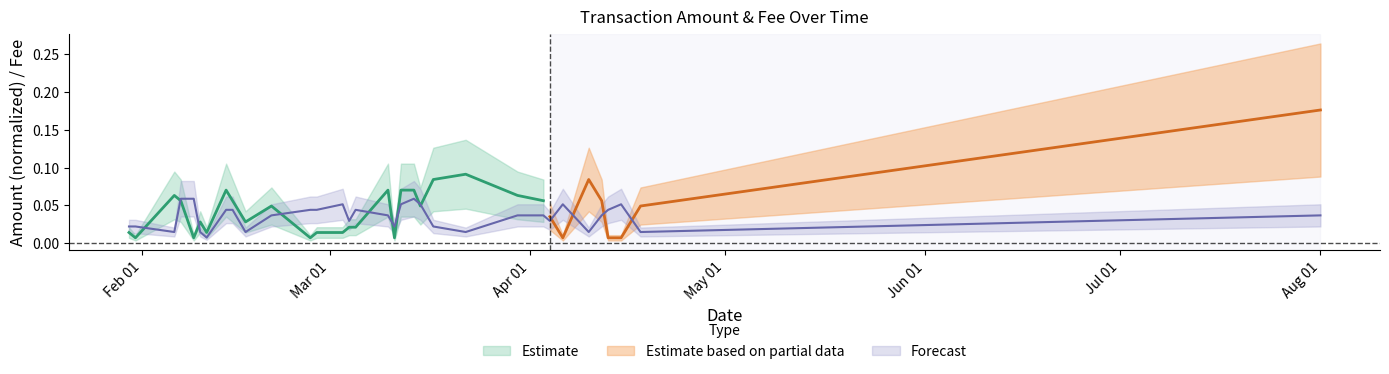

True or false: the data shows 0.0 at 2020-02-28.

False